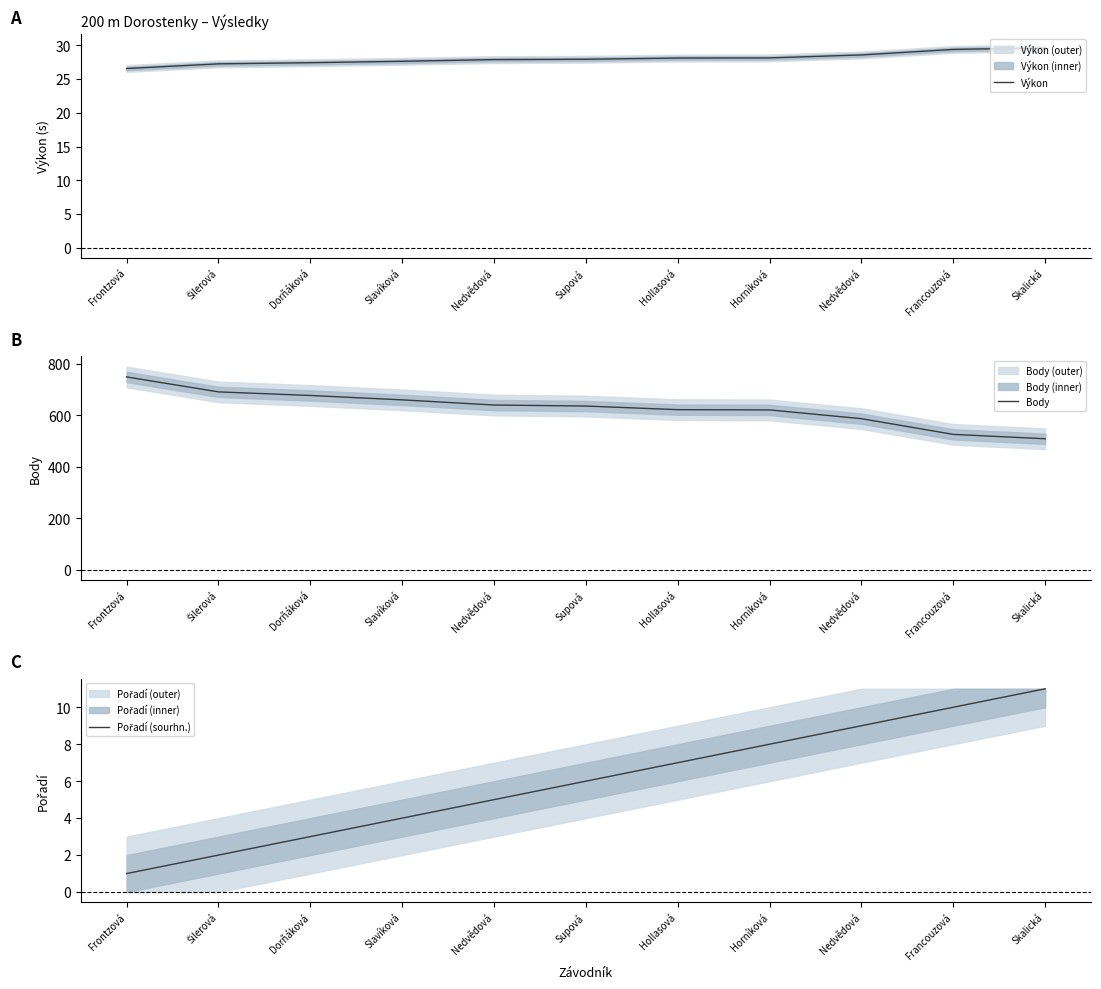

How many data points does each series have?

11